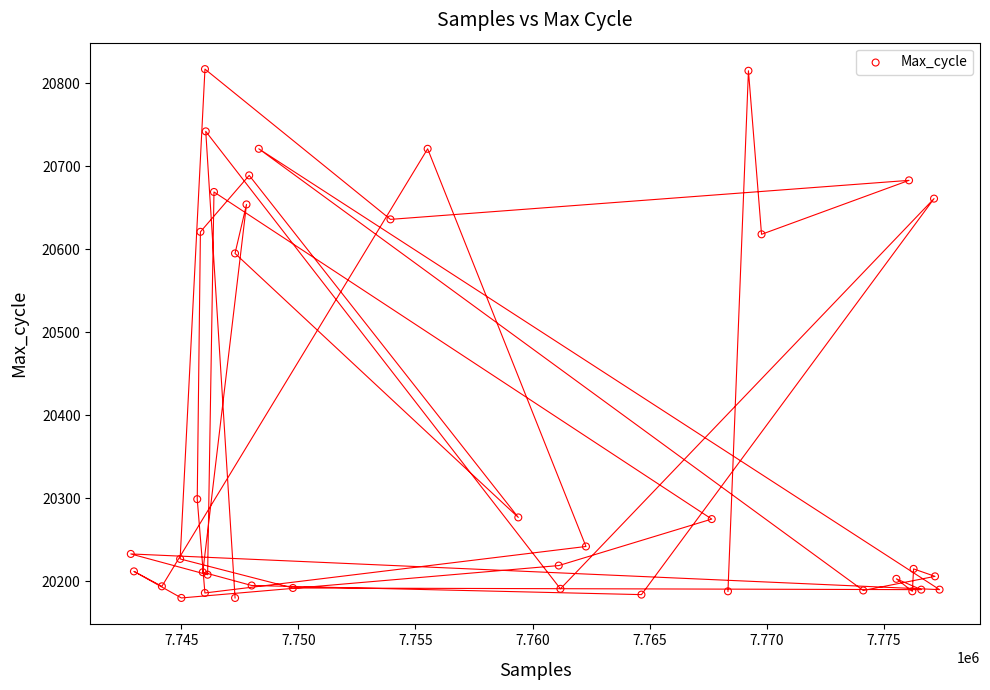

What Y value in the scatter plot is closest to 20498?

20595